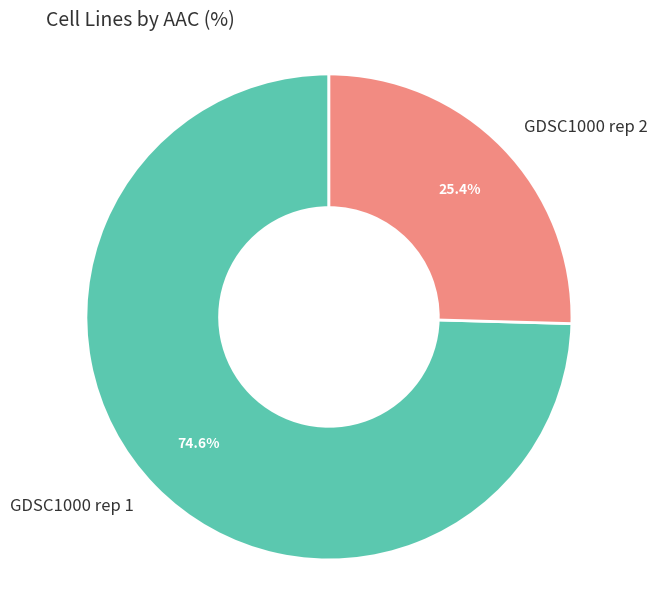

How much of the chart is everything except GDSC1000 rep 1?

25.4%